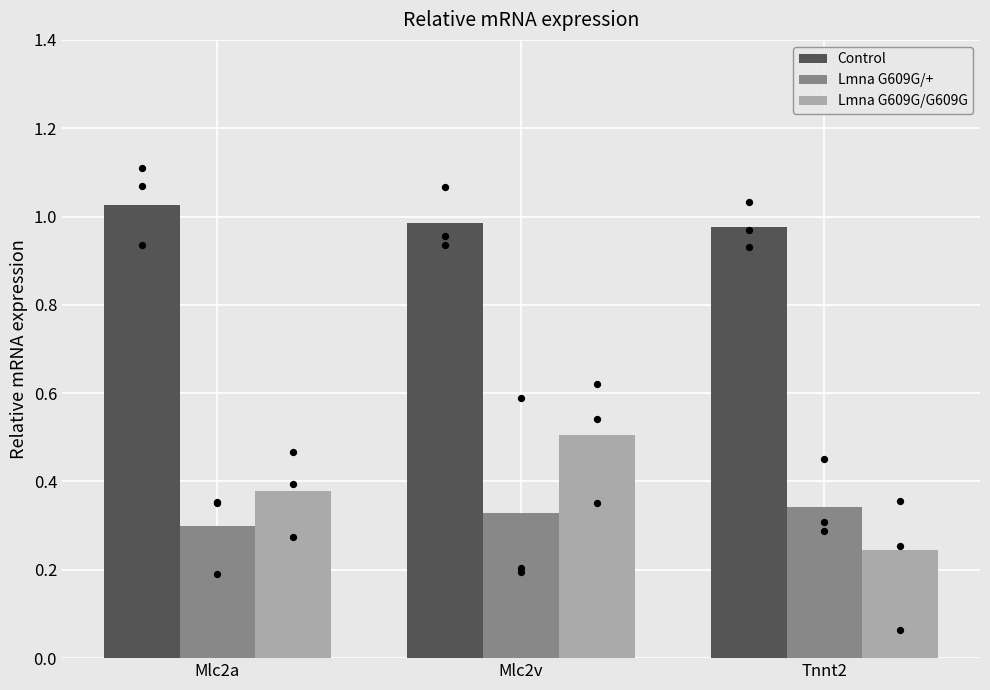

Which series contains the lowest Y value?

Lmna G609G/G609G